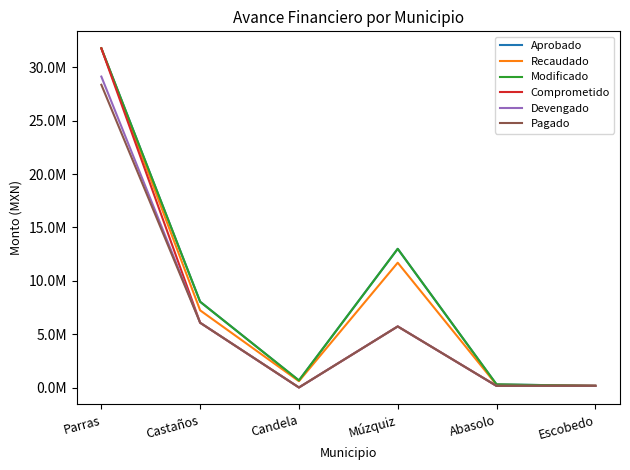

Which series has the widest spread of values?

Comprometido